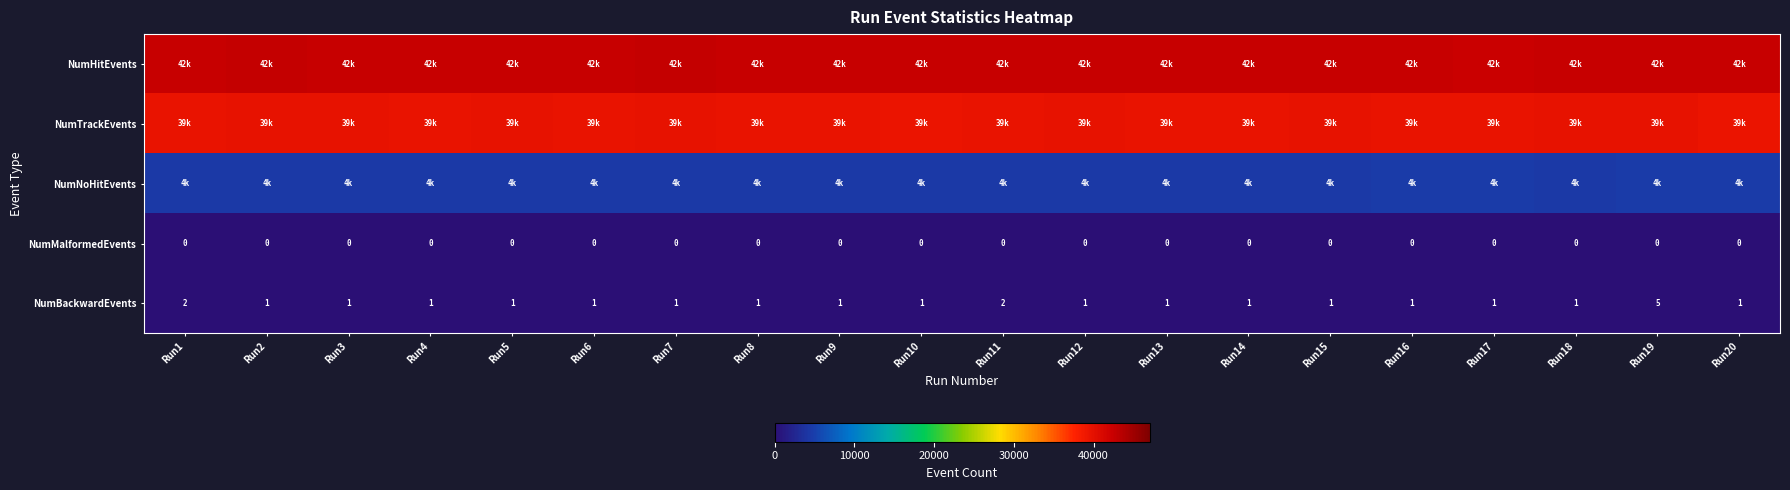

The NumMalformedEvents series shows 0 at Run12. True or false?

True